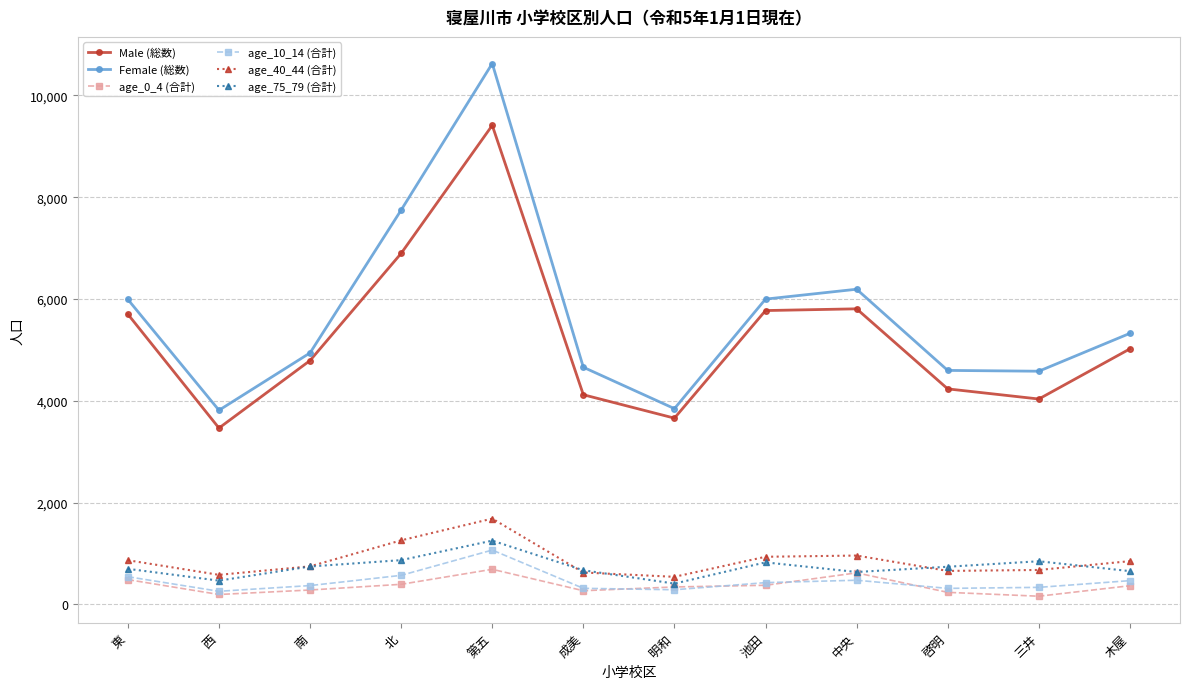

True or false: Male (総数) and age_0_4 (合計) cross at least once.

False